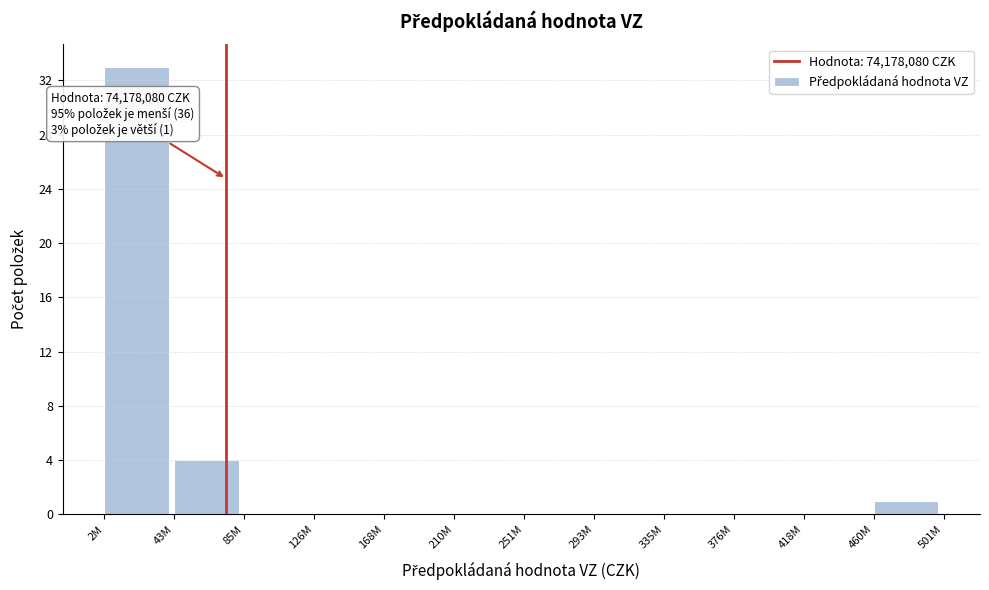

Reading right to left, what are all the values shown in this chart?

460M=1	418M=0	376M=0	335M=0	293M=0	251M=0	210M=0	168M=0	126M=0	85M=0	43M=4	2M=33